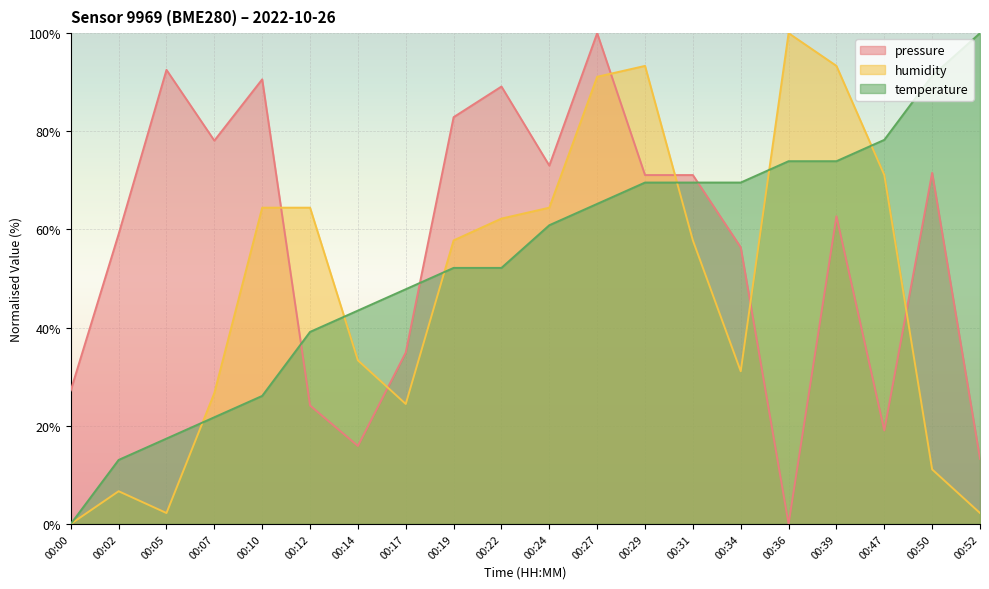

What is the greatest value displayed?

100.0